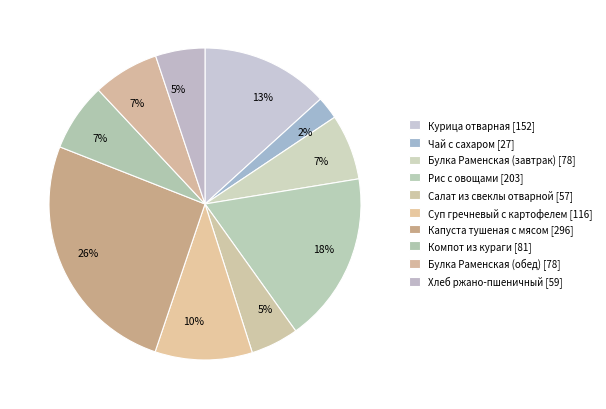

To the nearest percent, what is the difference between the largest and smallest slice percentages?

23%